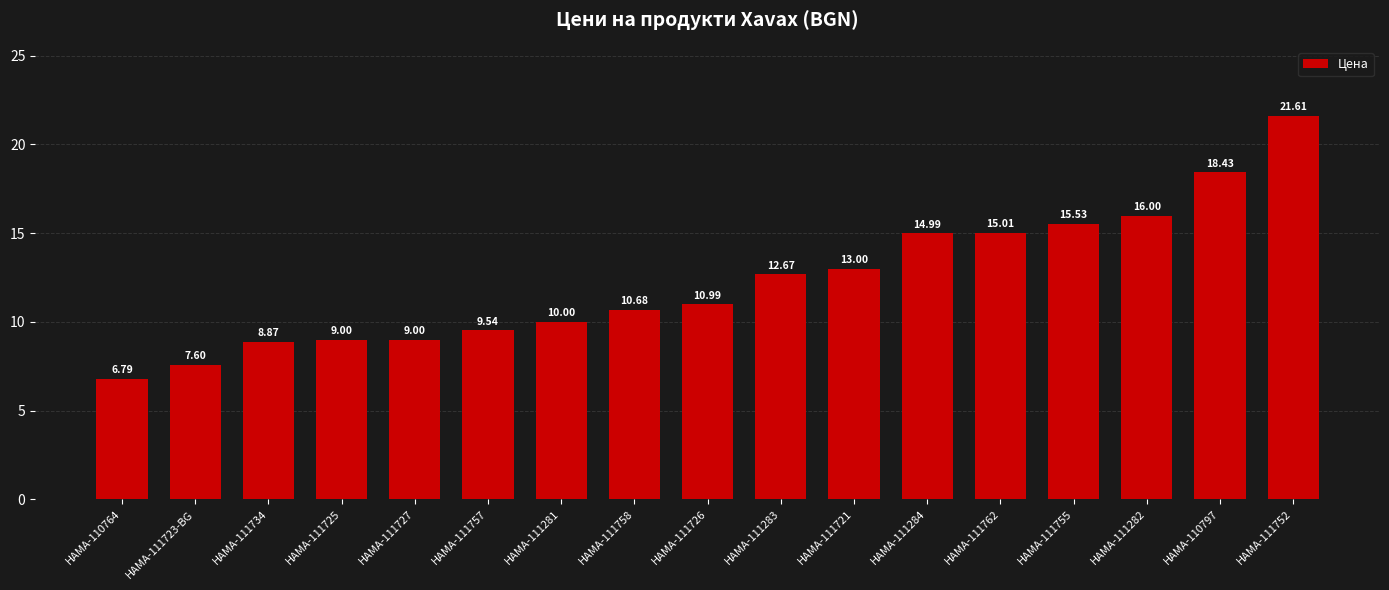

Approximately how many times larger is the value at HAMA-111721 compared to HAMA-111755?

0.8